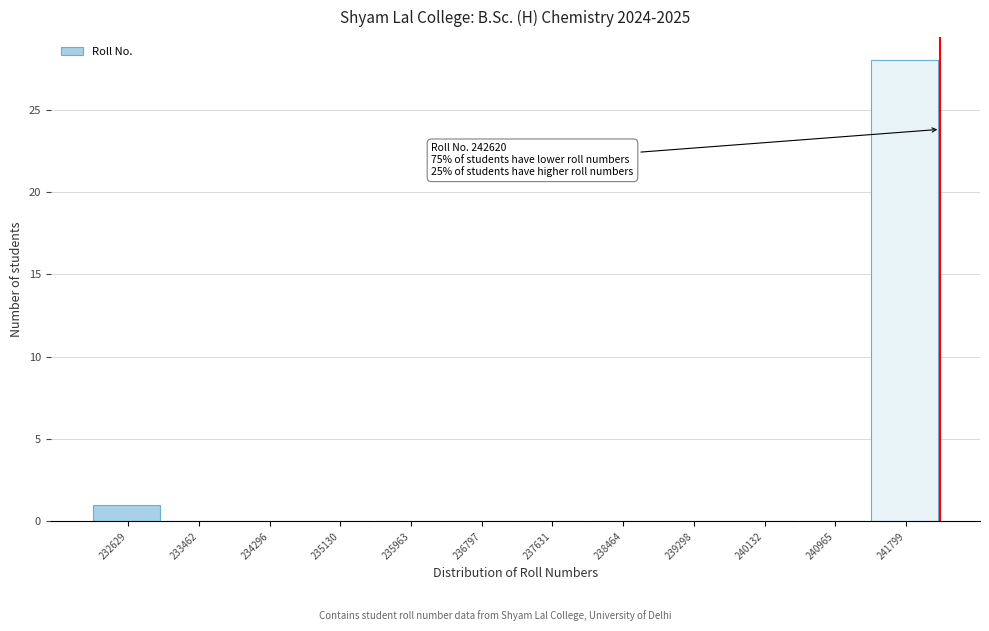

Reading right to left, transcribe all the data shown in this chart.

241799=28	240965=0	240132=0	239298=0	238464=0	237631=0	236797=0	235963=0	235130=0	234296=0	233462=0	232629=1